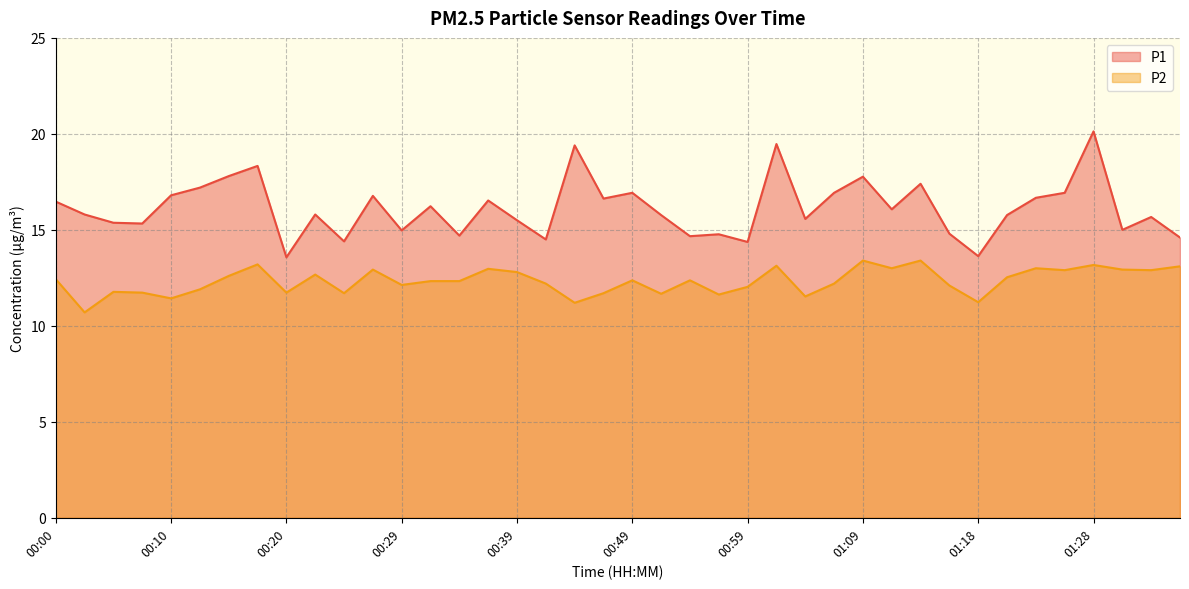

At which label does P1 first exceed 15?

00:00